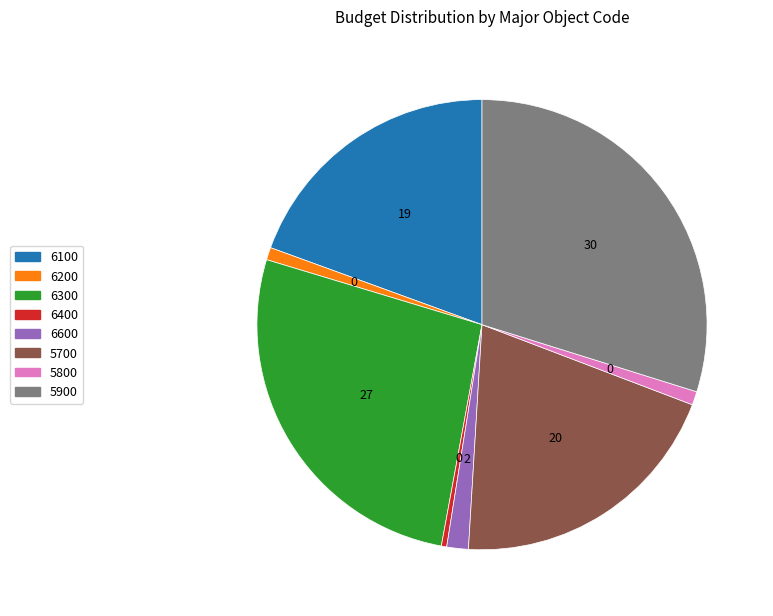

Combined, do 5700 and 6400 account for over 50%?

No